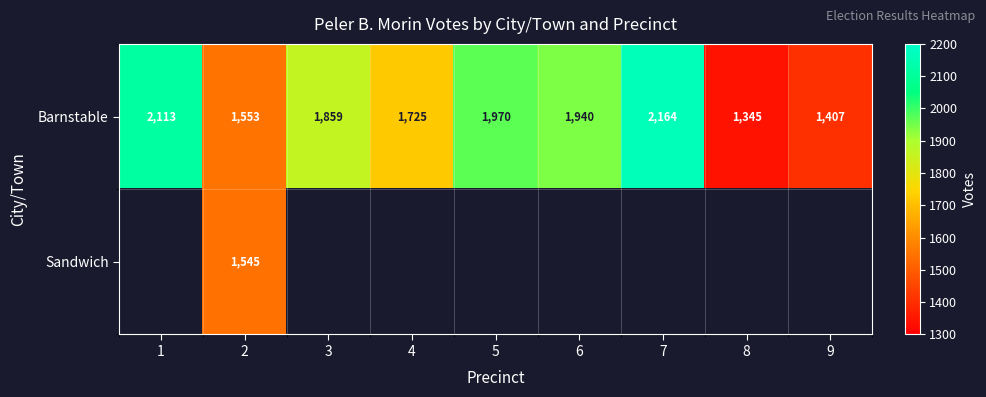

List the labels in order of Barnstable value, smallest first.

8, 9, 2, 4, 3, 6, 5, 1, 7